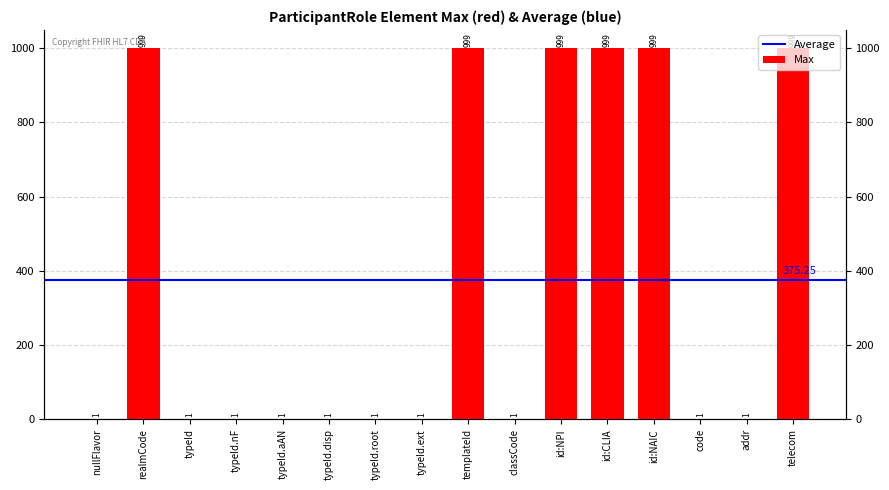

True or false: the data shows 1724 at templateId.

False